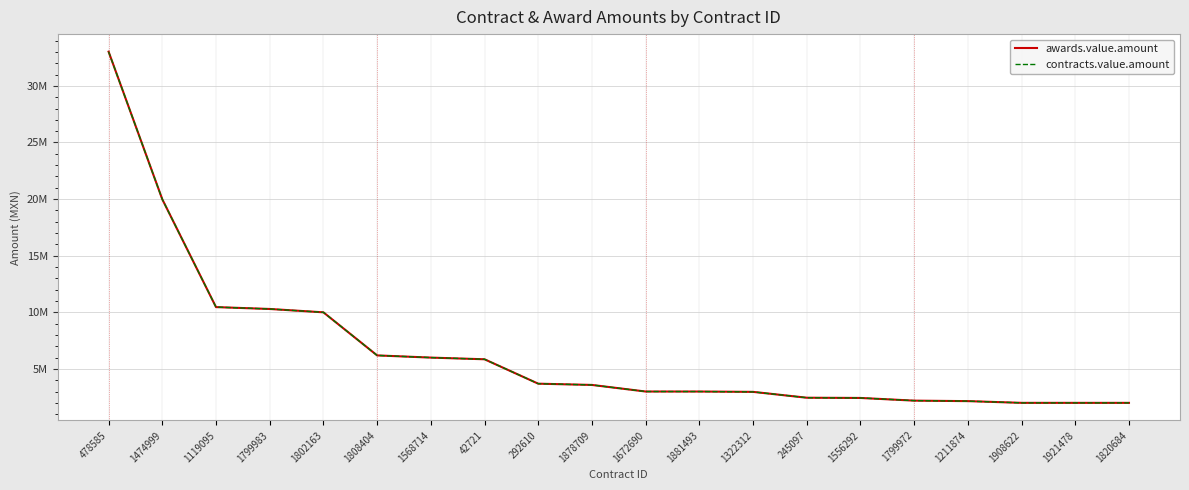

At which label does awards.value.amount first exceed 3582080?

478585